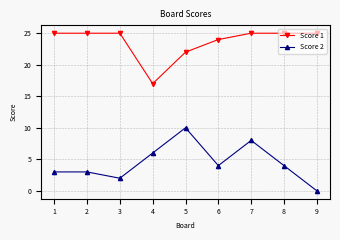

What is the total value across all series at 4?

23